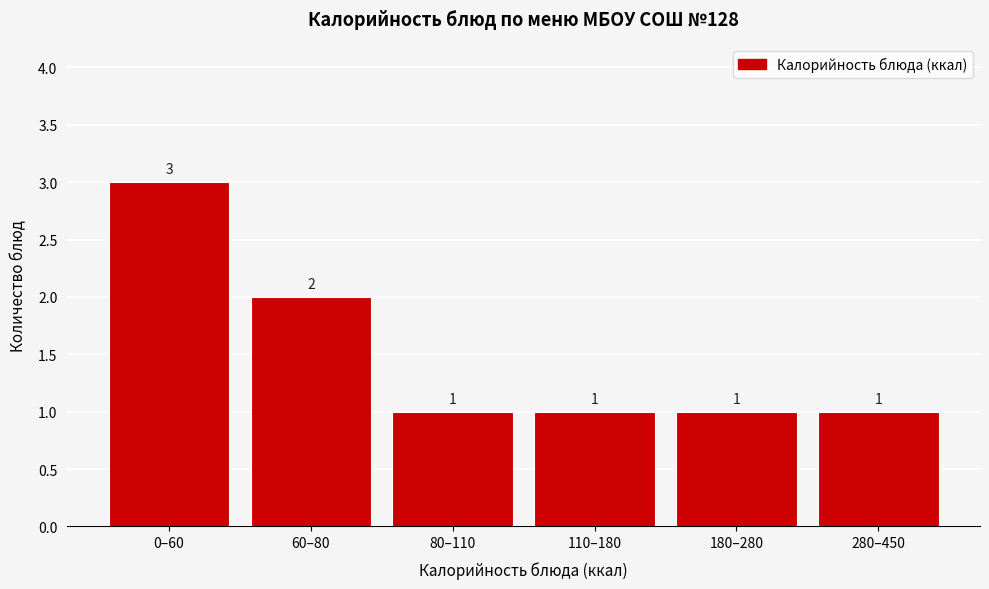

Reading right to left, extract all data points from this chart.

280–450=1	180–280=1	110–180=1	80–110=1	60–80=2	0–60=3